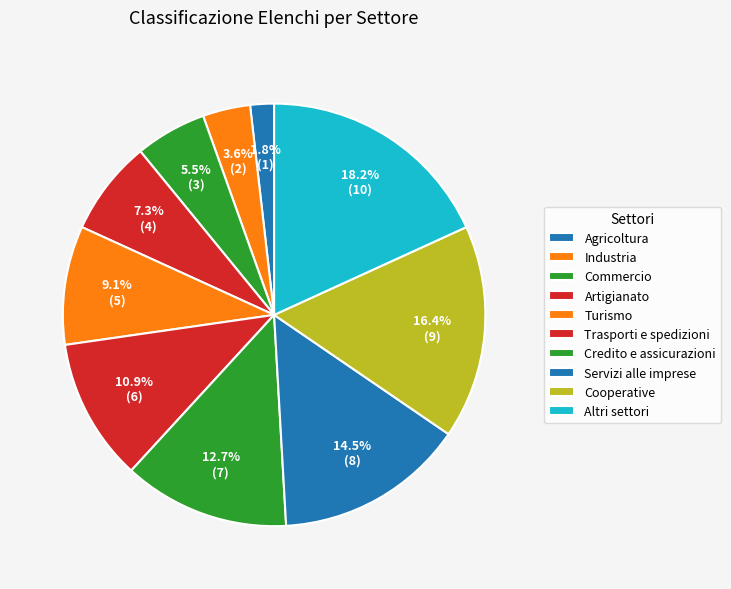

Approximately how many times larger is the value at Credito e assicurazioni compared to Agricoltura?

7.0